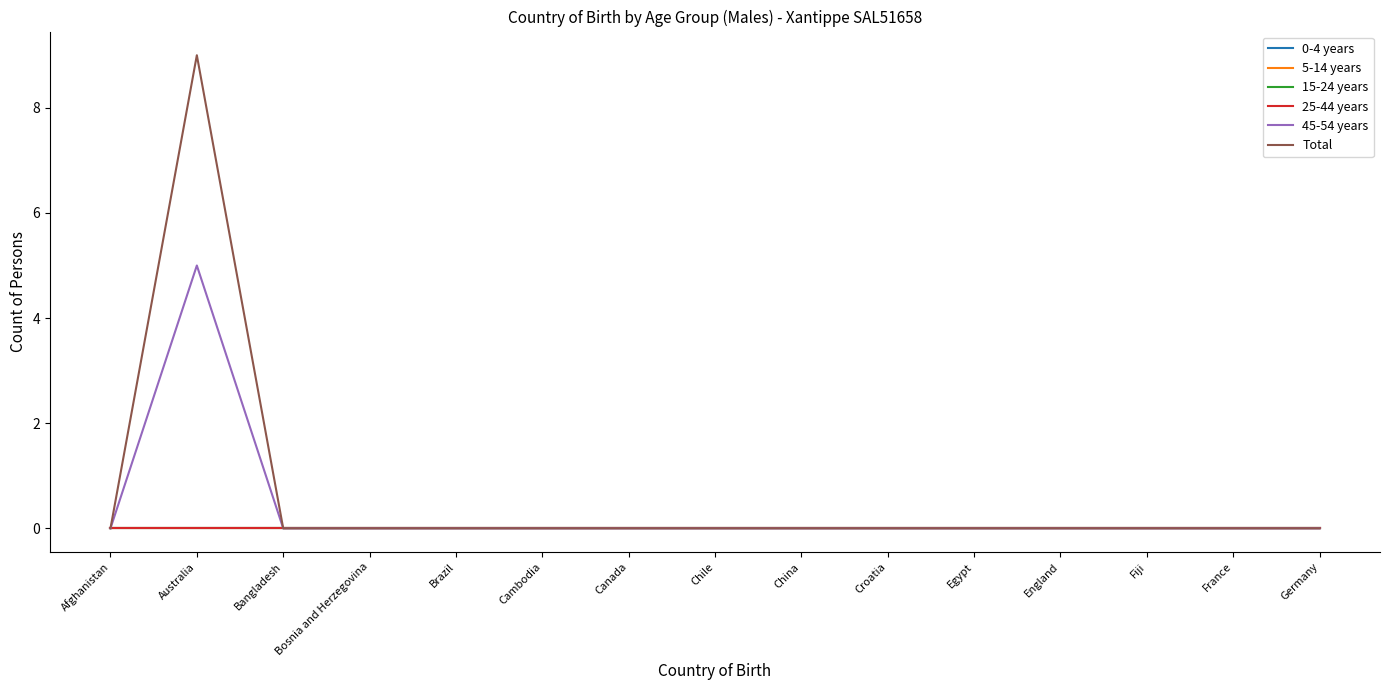

Is this an area chart (filled region under the line)?

No